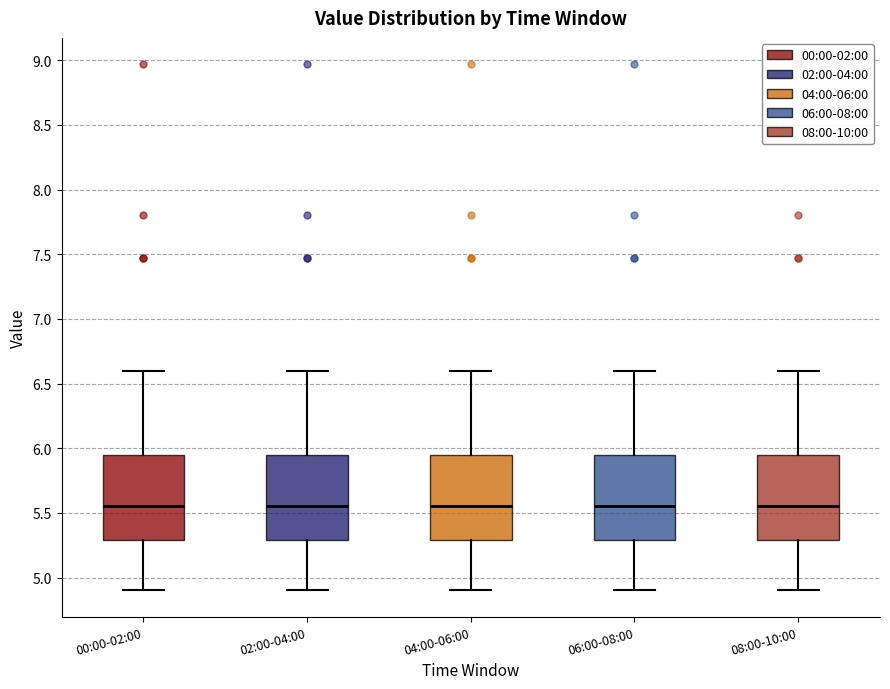

Where is the upper edge of the box for 04:00-06:00 on the y-axis? The values are not printed on the chart, so give them approximately, as read against the axis.

5.95